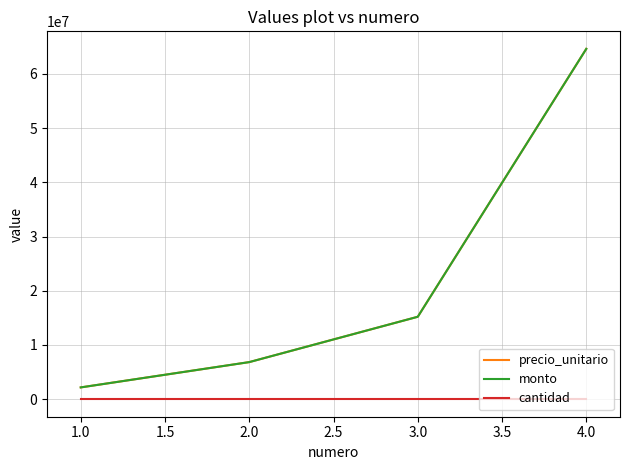

What is the value of the monto point at the 3rd from the left?

15200000